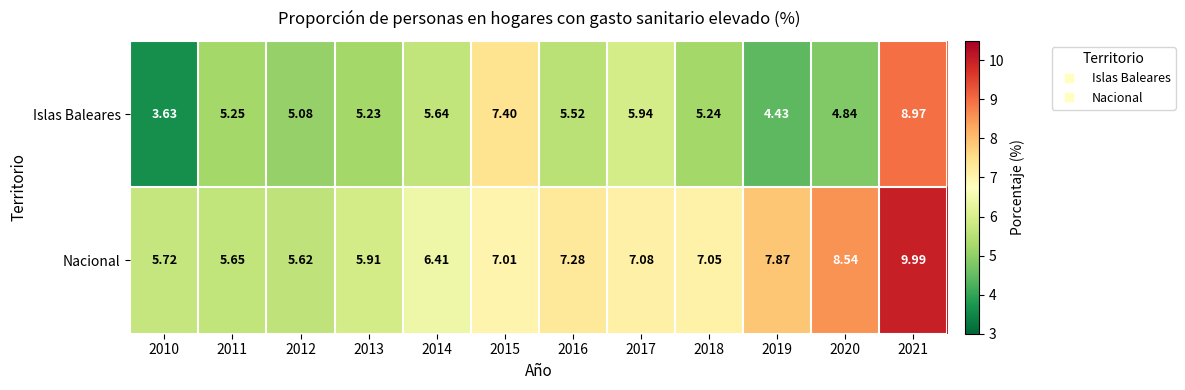

Which series changed the most between 2011 and 2021?

Nacional